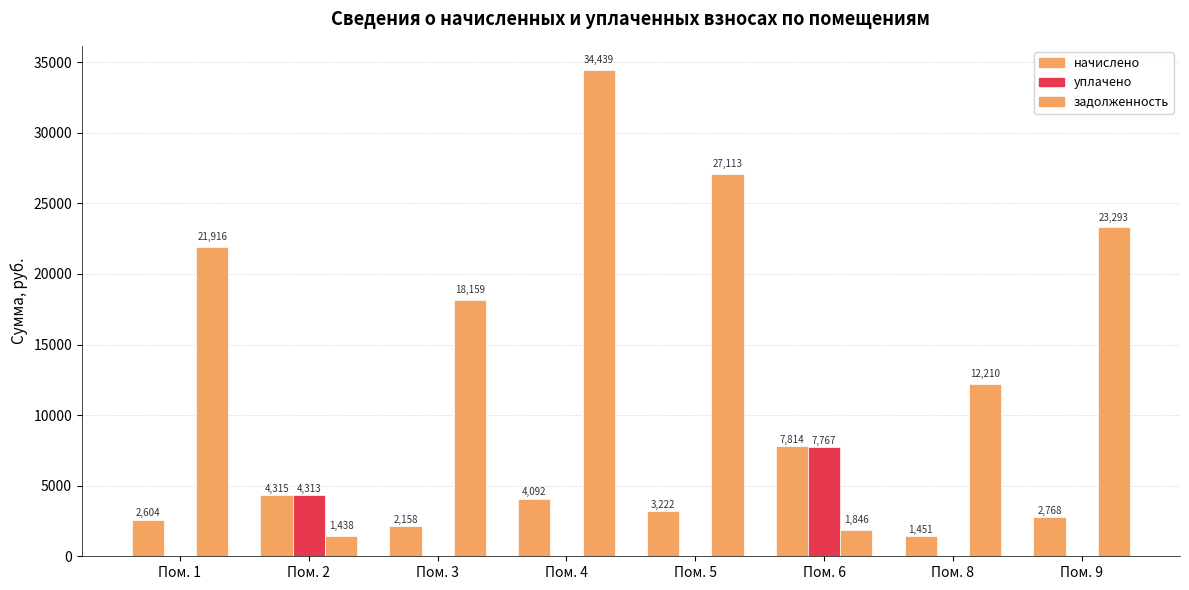

Is it true that начислено equals 476.7 at Пом. 8?

False